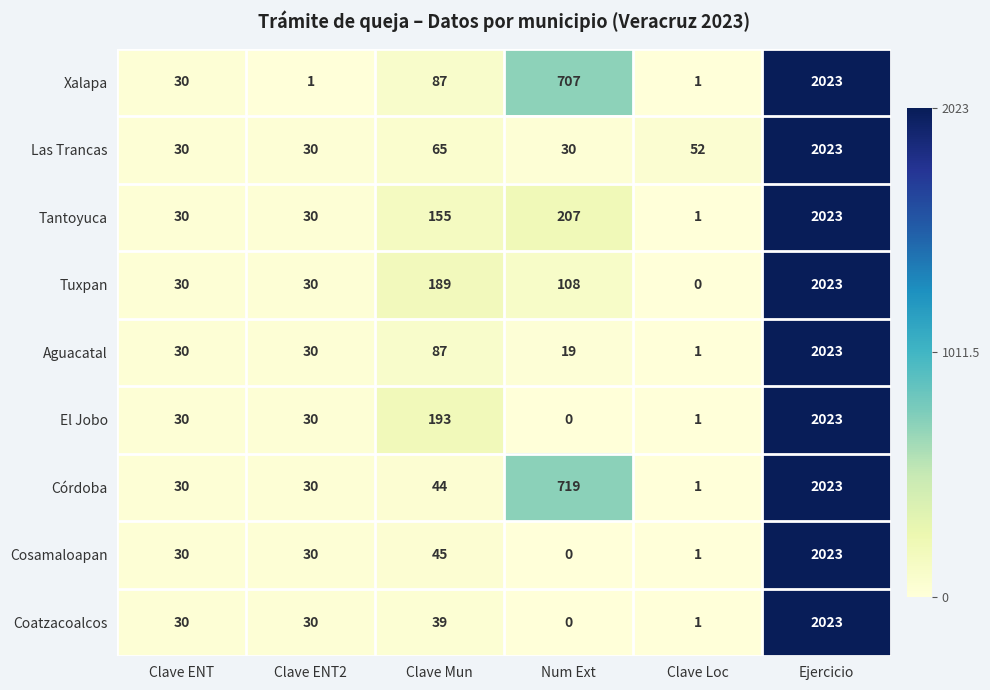

What is the difference between the maximum and minimum values in the Aguacatal series?

2022